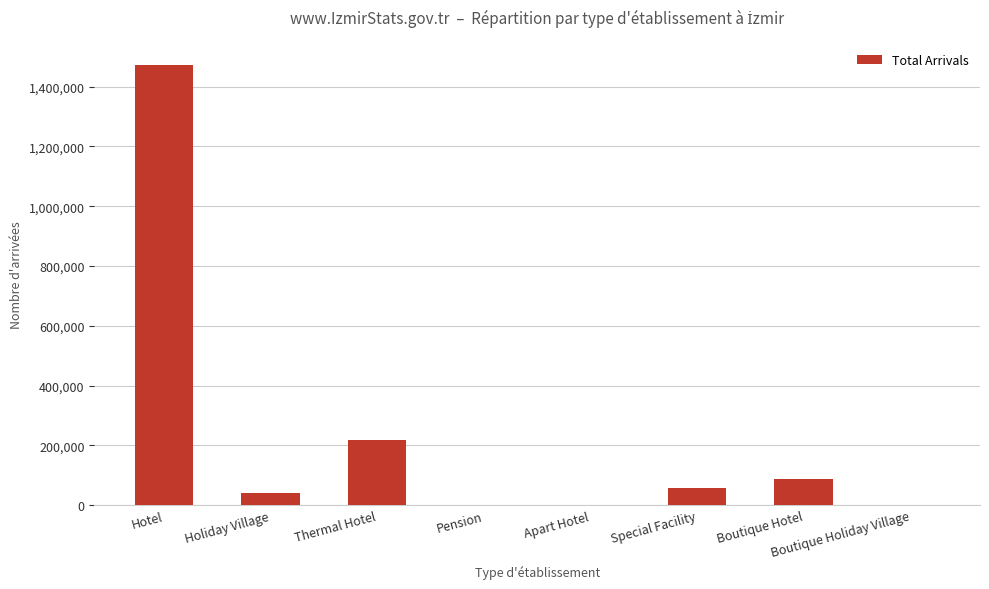

Approximately how many times larger is the value at Boutique Hotel compared to Special Facility?

1.5